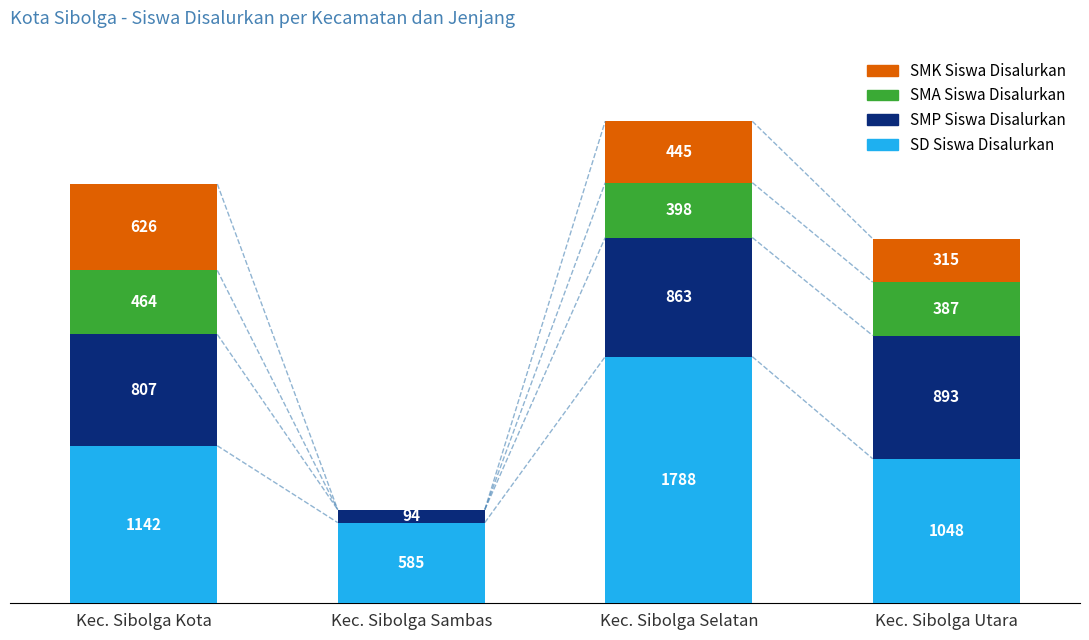

At which category is the sum across all series the highest?

Kec. Sibolga Selatan